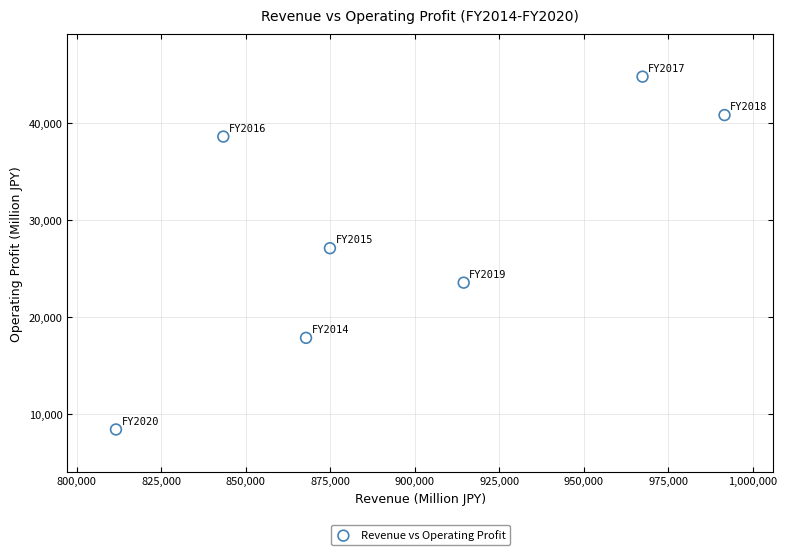

What Y value in the scatter plot is closest to 26616?

27116